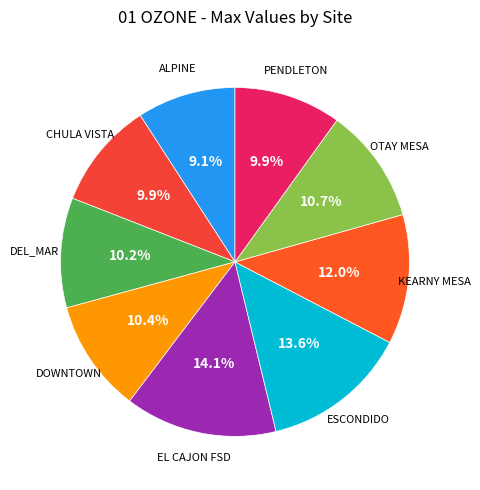

Does any single category account for the majority?

No